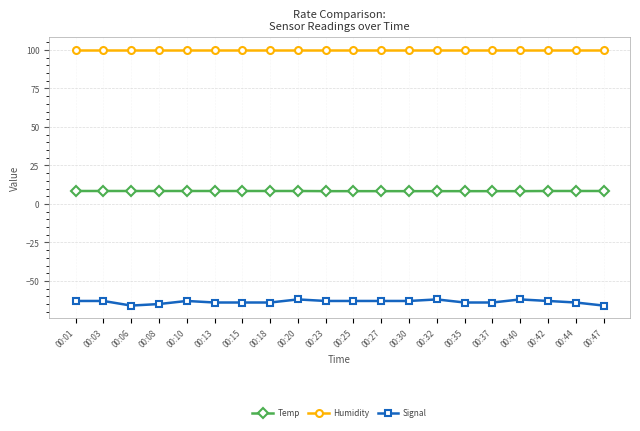

True or false: Humidity and Temp intersect in this chart.

False